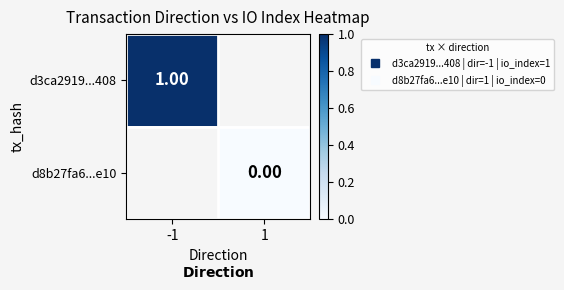

Rank the categories by d3ca2919...408 value from highest to lowest.

-1, 1